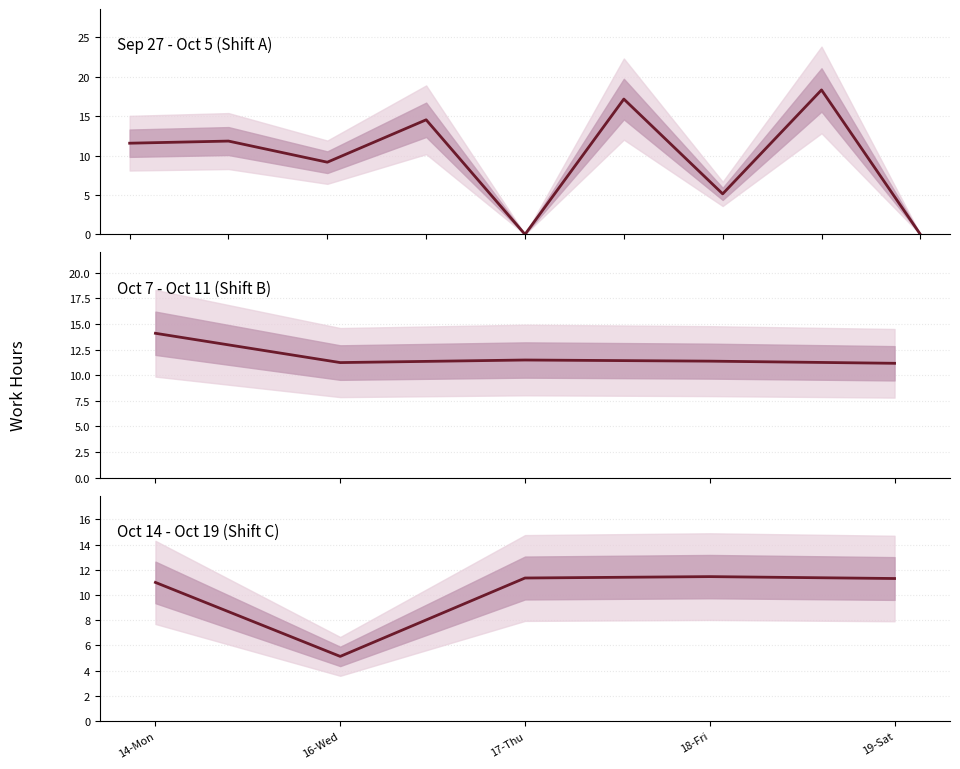

Reading left to right, list all the values displayed in this chart.

11.6	11.8	9.2	14.5	0.0	17.2	5.1	18.3	0.0	14.1	11.2	11.5	11.4	11.2	11.0	5.1	11.3	11.5	11.3